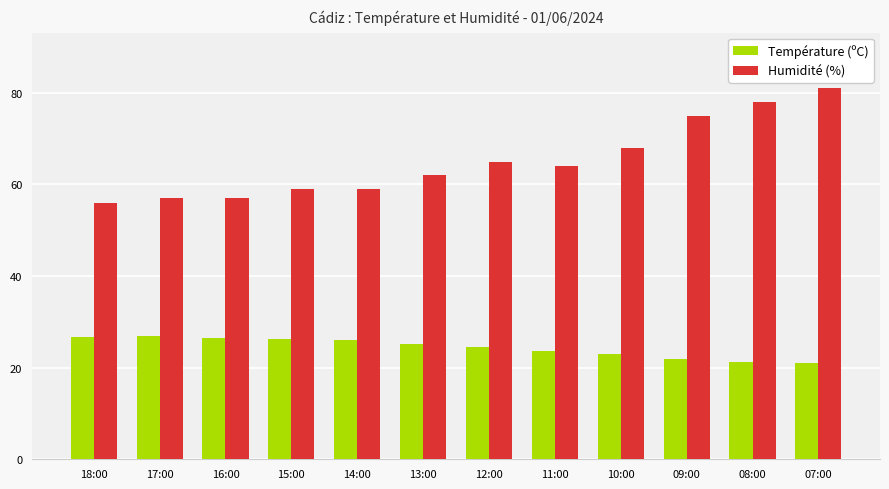

What is the sum of all Humidité (%) values?

781.0